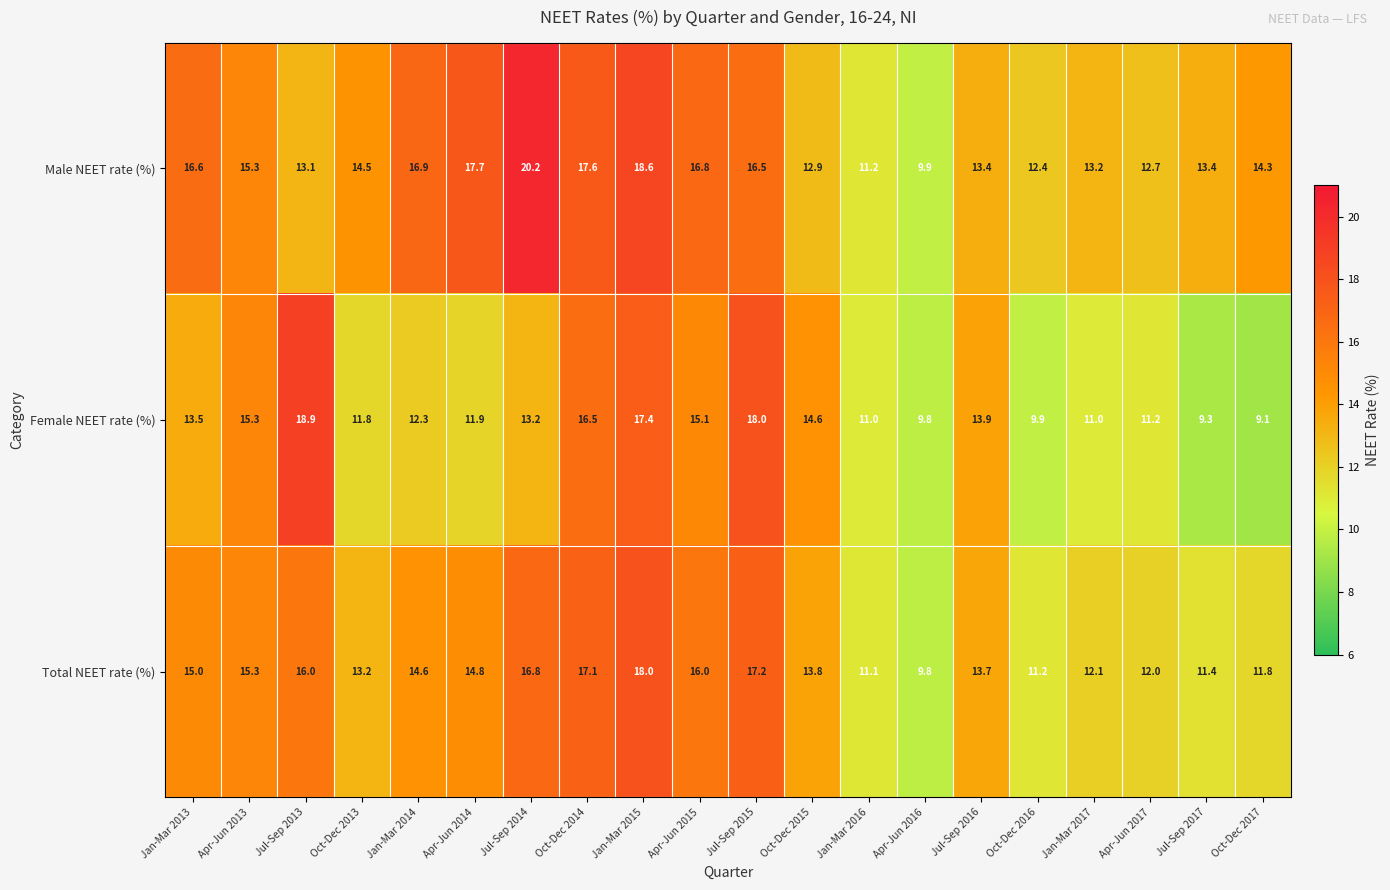

Rank the series by their maximum value, from lowest to highest.

Total NEET rate (%), Female NEET rate (%), Male NEET rate (%)